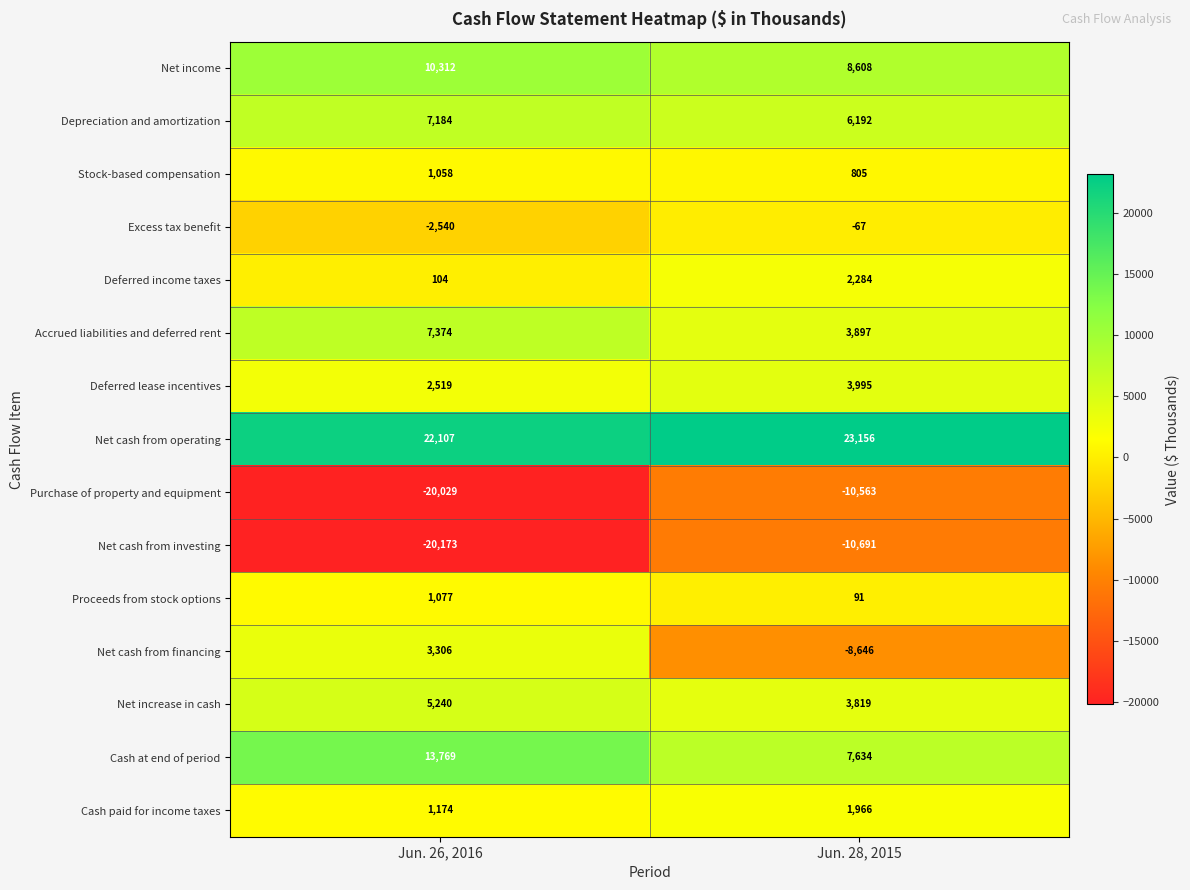

Which label corresponds to the largest value in the chart?

Jun. 28, 2015